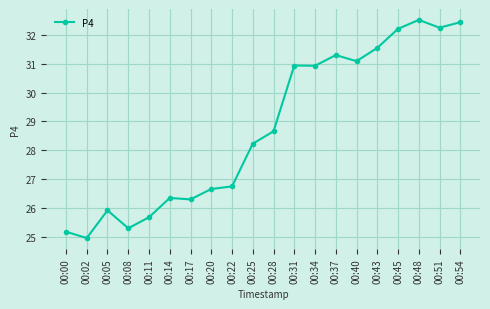

The chart shows a value of 14.0 at 00:25. True or false?

False